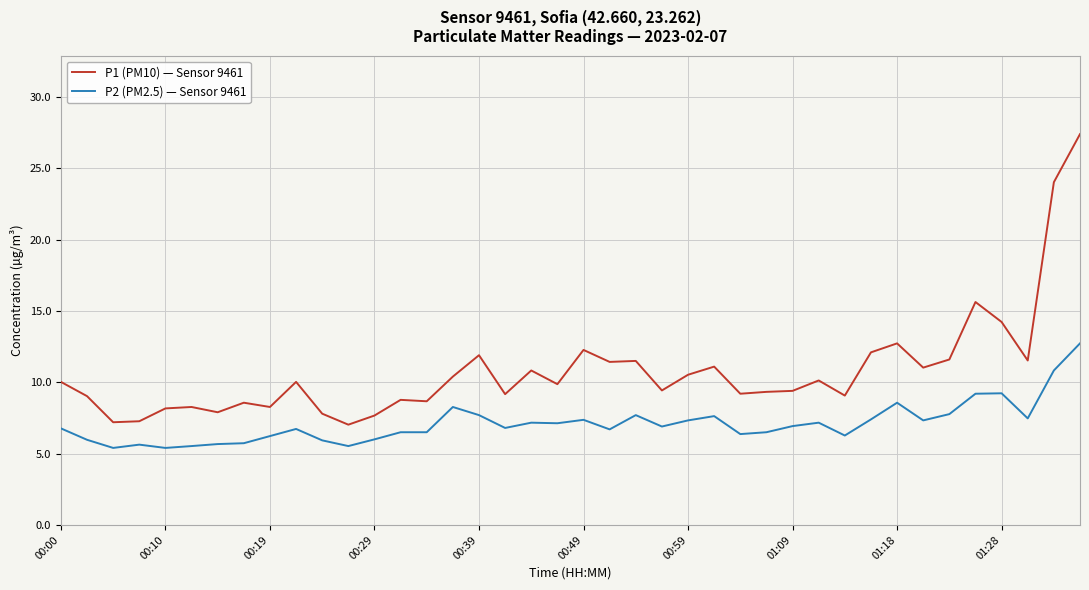

Which series has the largest range (max minus min)?

P1 (PM10) — Sensor 9461